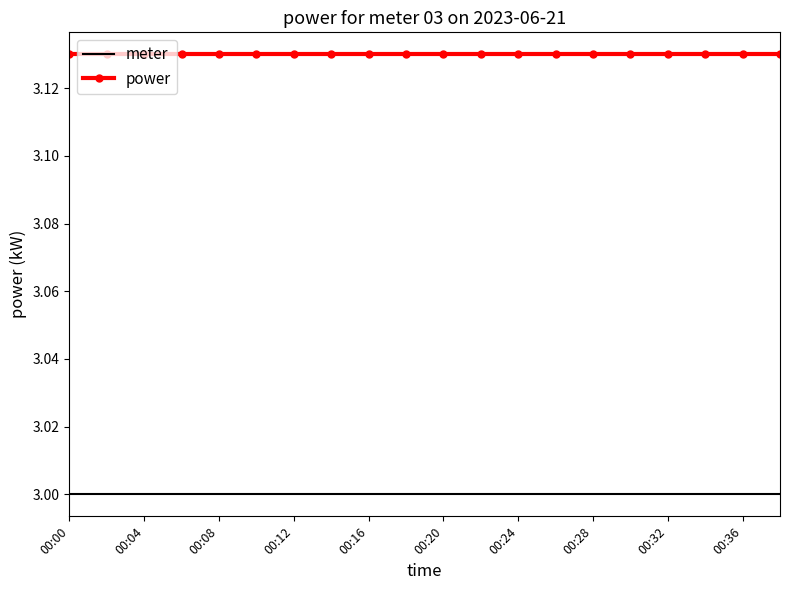

Rank the series by their maximum value, from highest to lowest.

power, meter